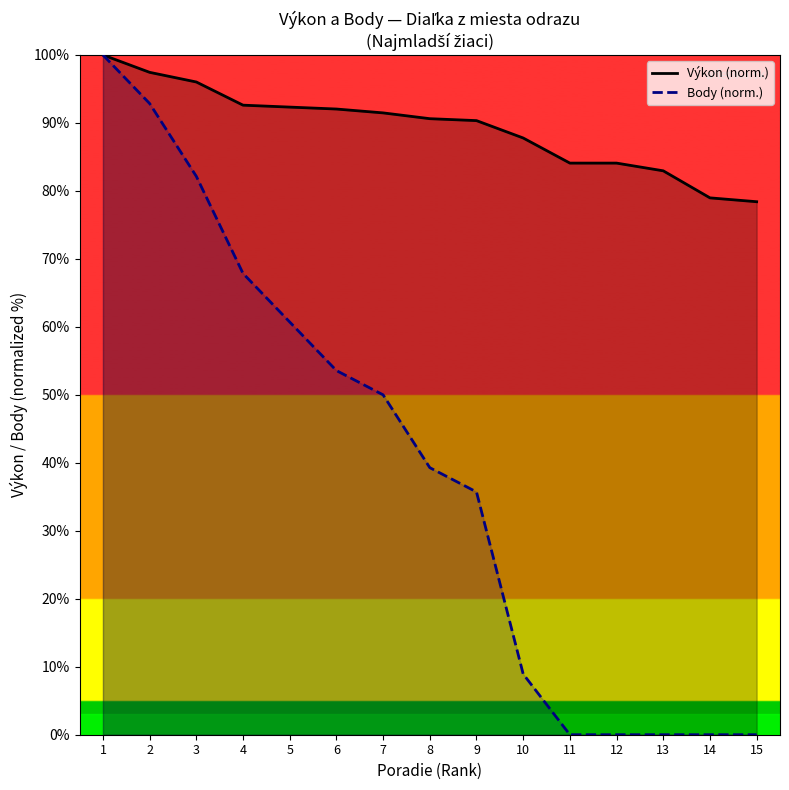

How many data points in Body (norm.) are less than 39?

7